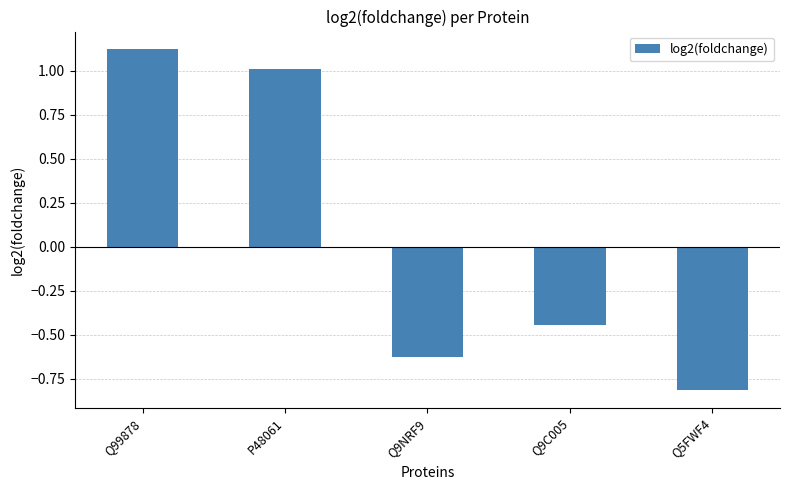

What is the difference between the second highest and second lowest values?

1.6